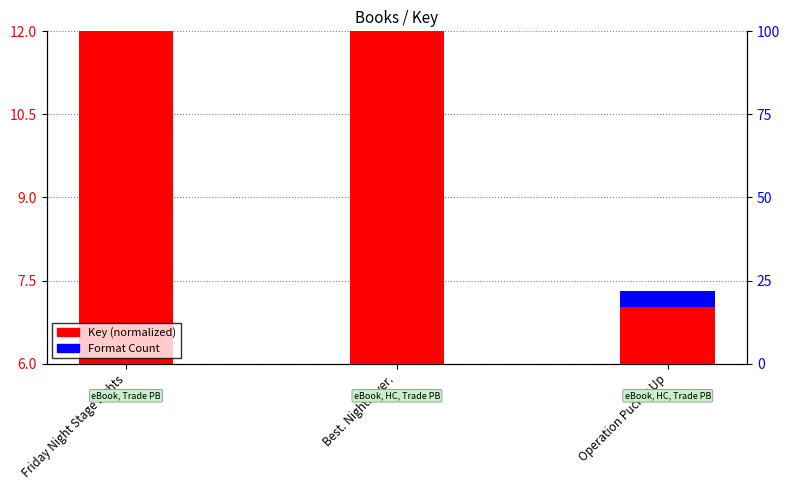

How many series are shown in this chart?

2